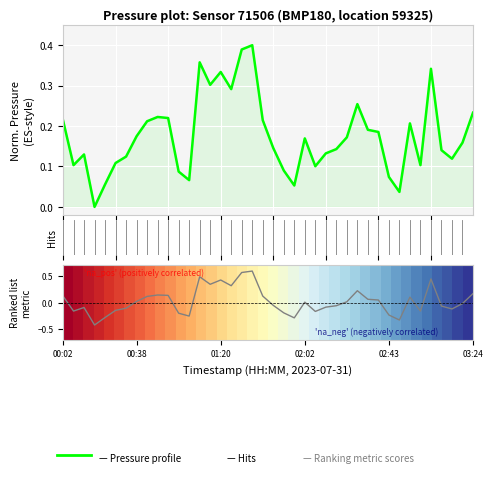

The value at 02:38 is 0.2. True or false?

True